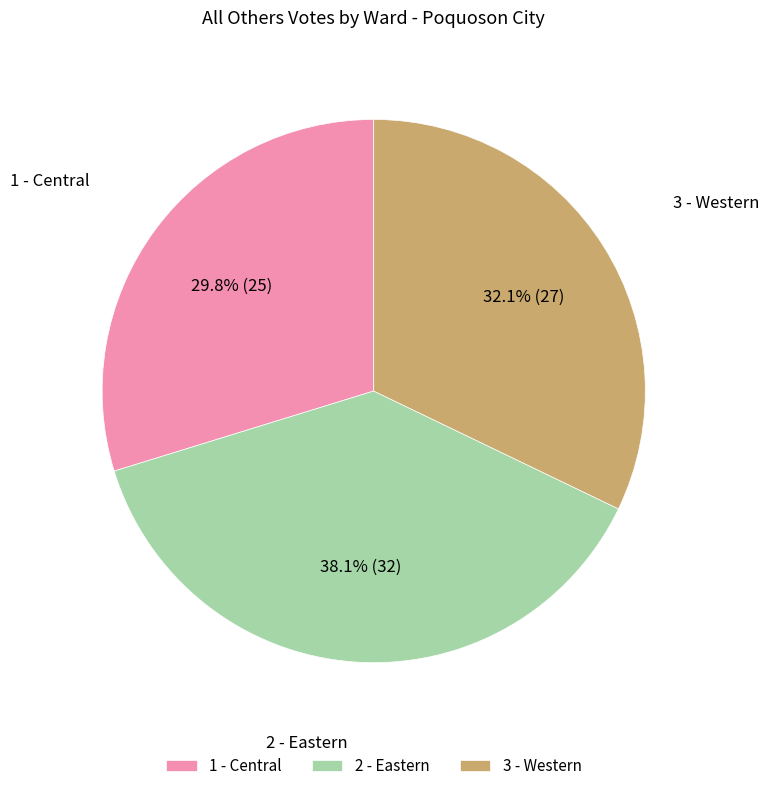

What percentage is the 1 - Central slice, to the nearest percent?

30%